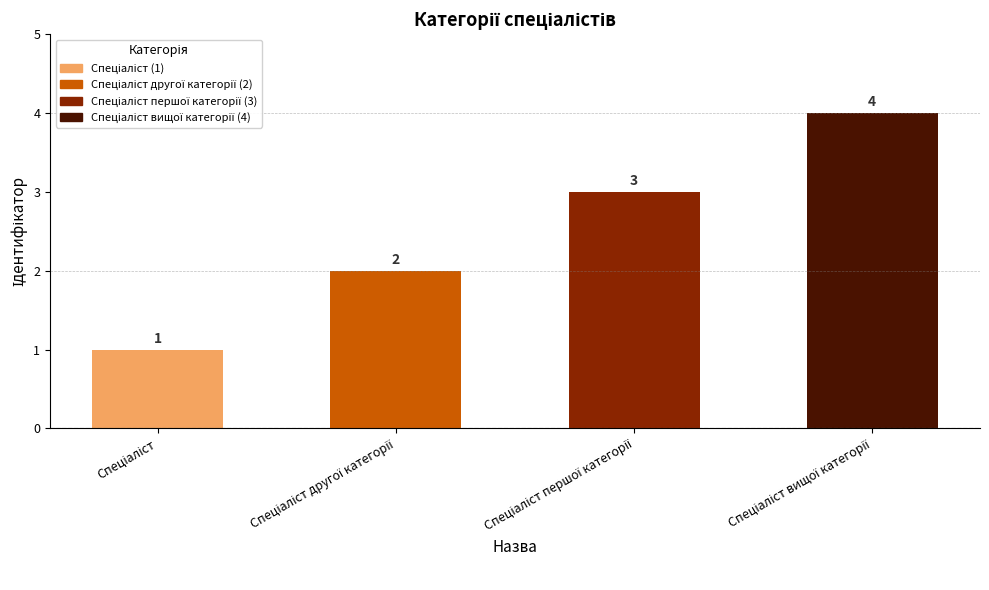

Count the number of data series in this chart.

1